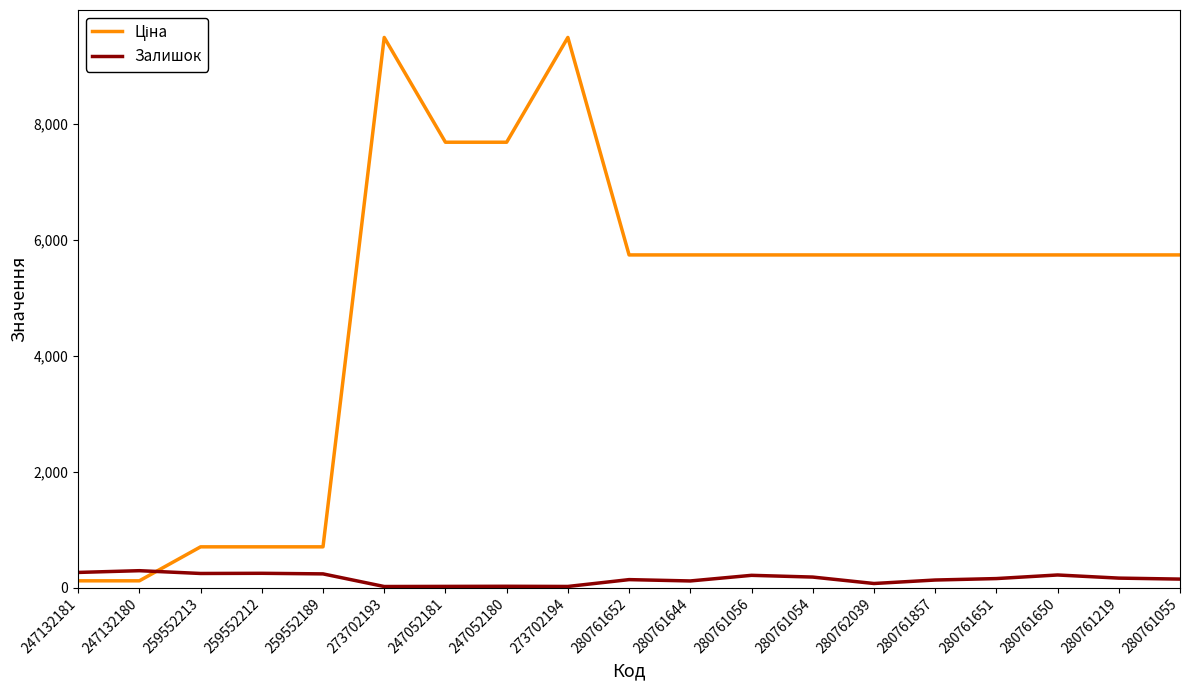

True or false: Залишок has a value of 260.0 at 247132181.

True